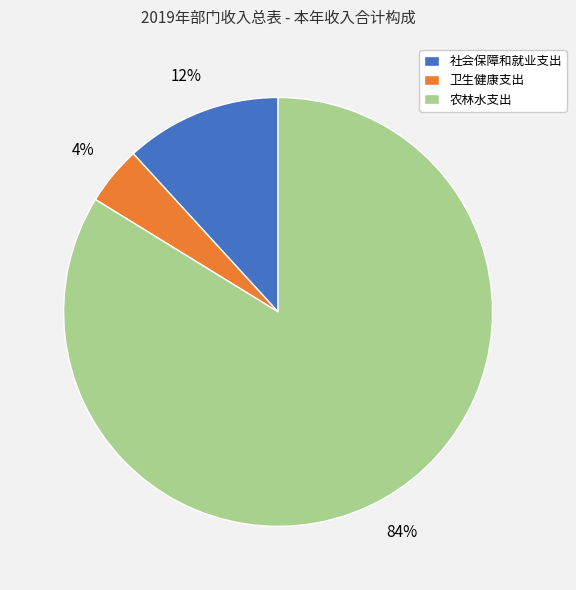

What percentage is the 卫生健康支出 slice, to the nearest percent?

4%